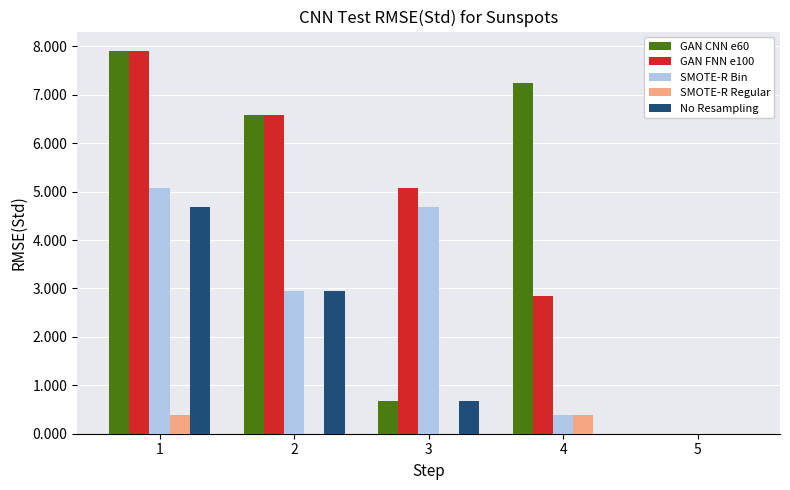

What are all the series names shown in the legend?

GAN CNN e60, GAN FNN e100, SMOTE-R Bin, SMOTE-R Regular, No Resampling